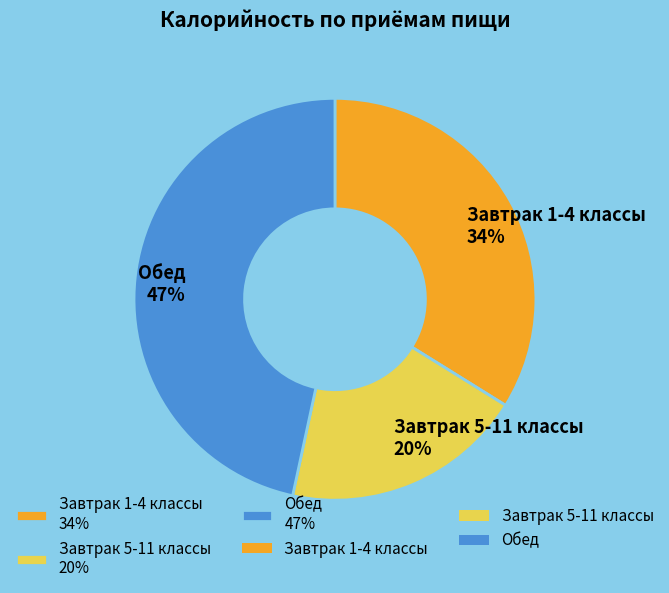

Is the sum of Обед 47% and Завтрак 5-11 классы 20% greater than half?

Yes